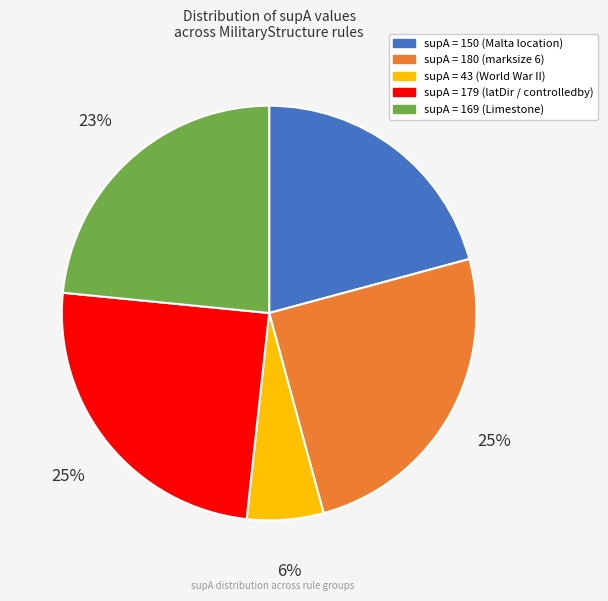

Does any single category account for the majority?

No